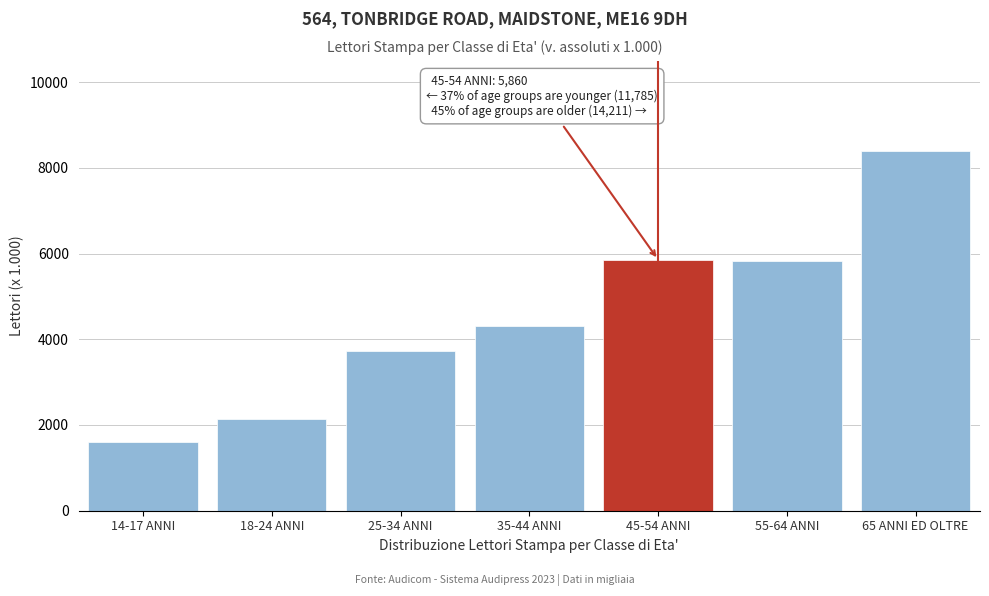

Reading left to right, list all the values displayed in this chart.

1602	2132	3733	4318	5860	5817	8394